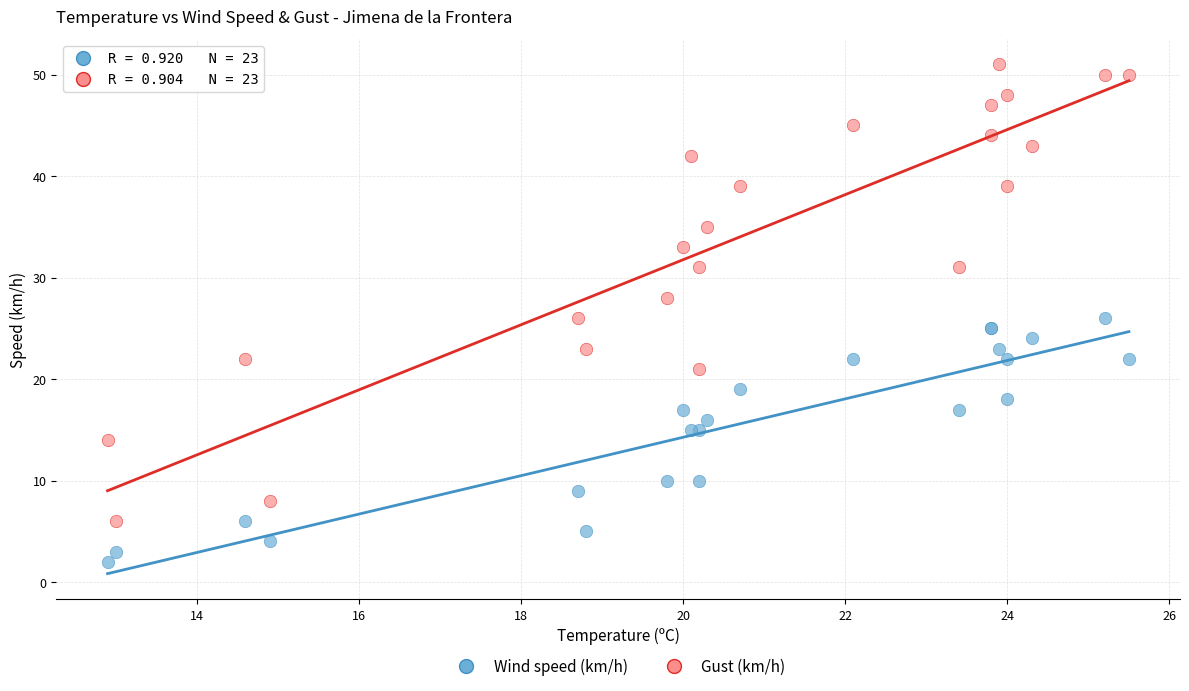

Which series has the largest Y range (max minus min)?

Gust (km/h)